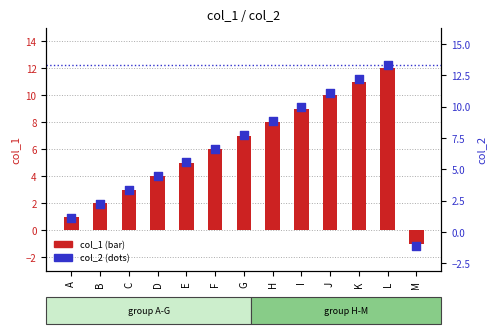

At how many categories does at least one series exceed 3?

10